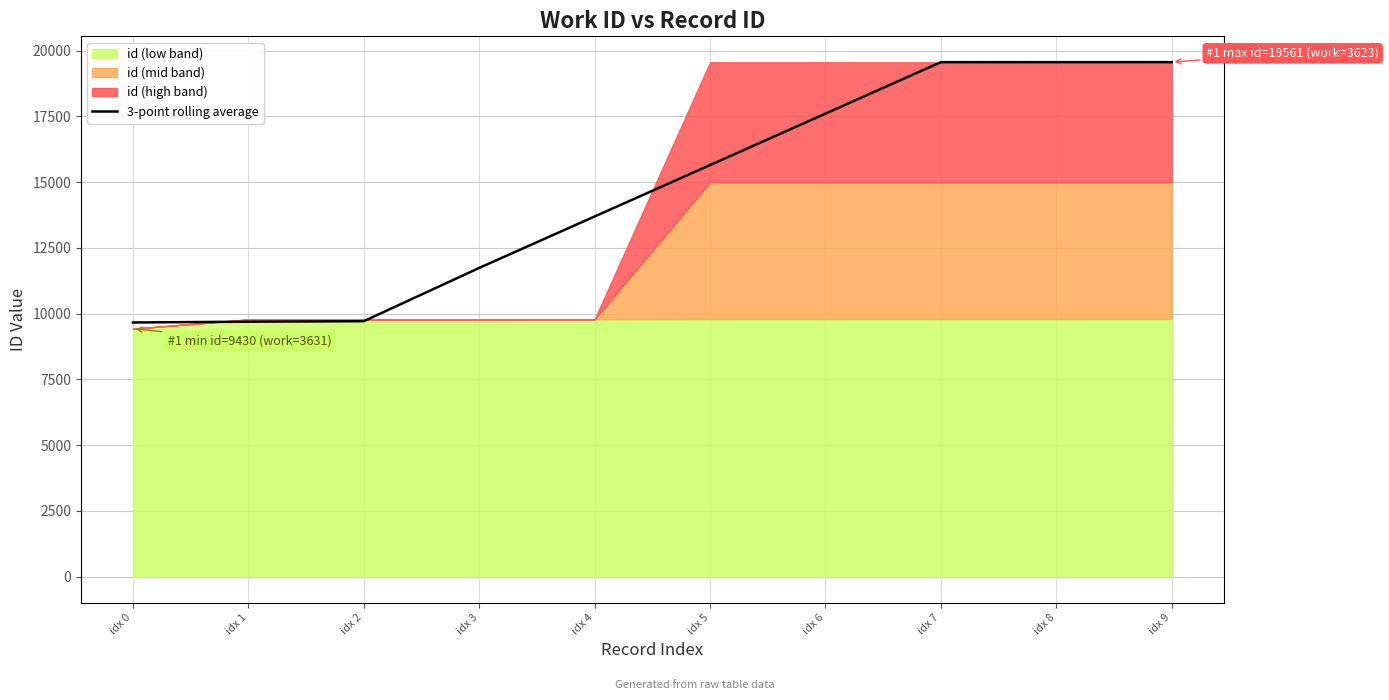

Which has a higher value, idx 2 or idx 1?

idx 2